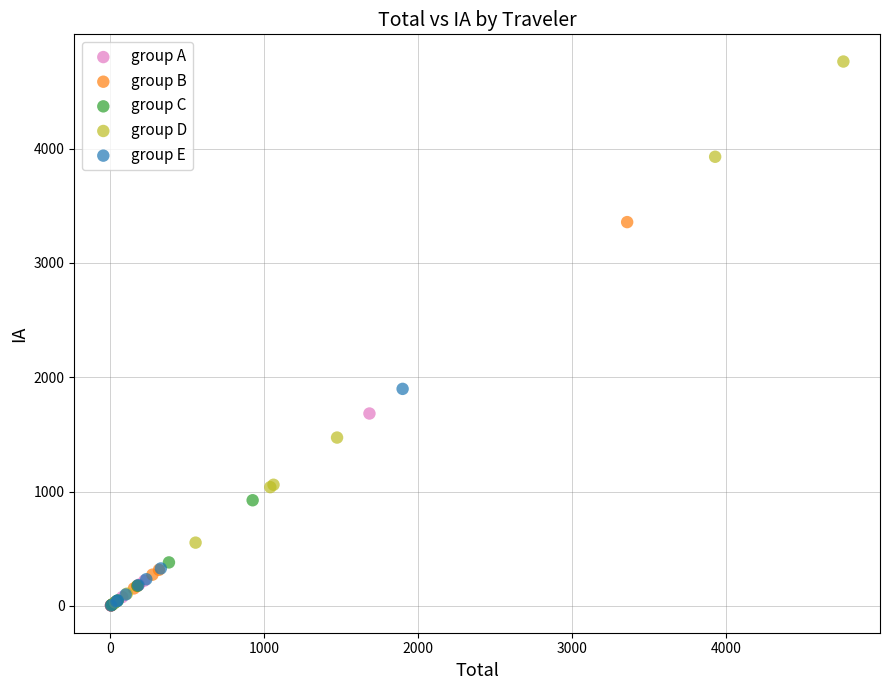

Which series reaches the maximum Y coordinate?

group D